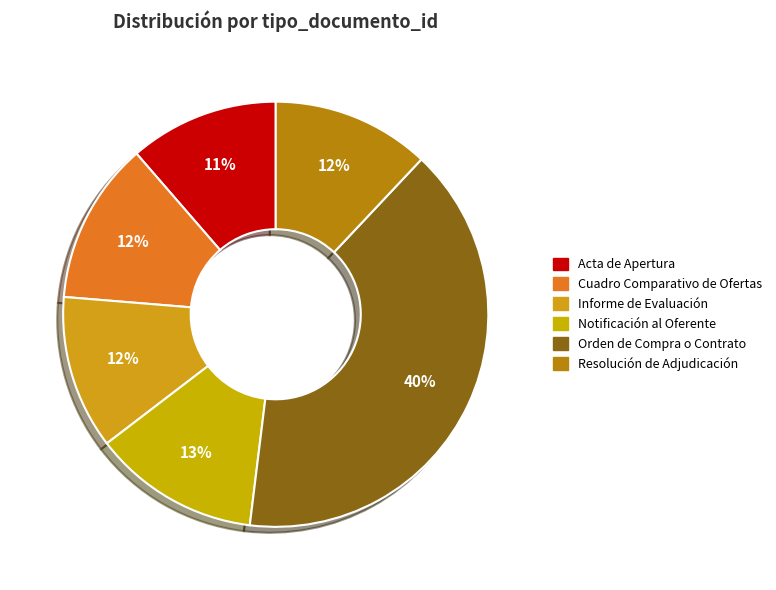

What portion of the pie excludes Cuadro Comparativo de Ofertas?

87.7%